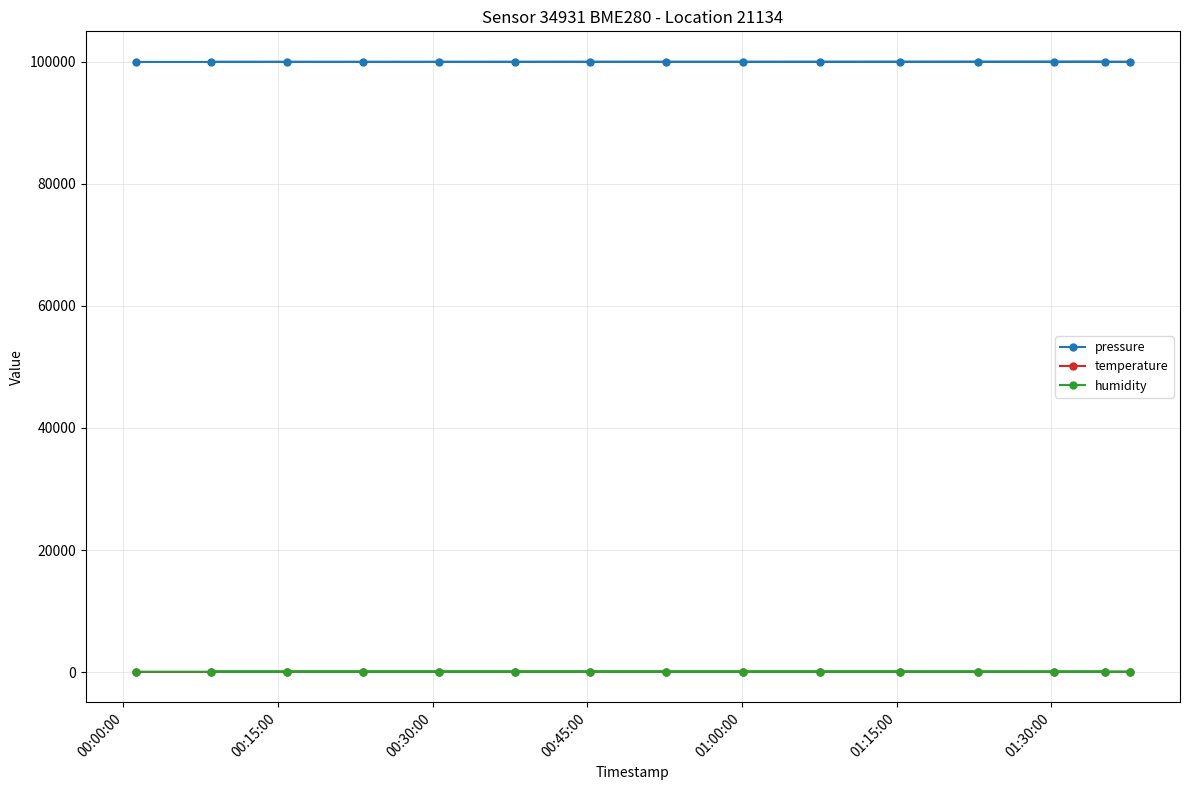

Which series has the largest total across all categories?

pressure